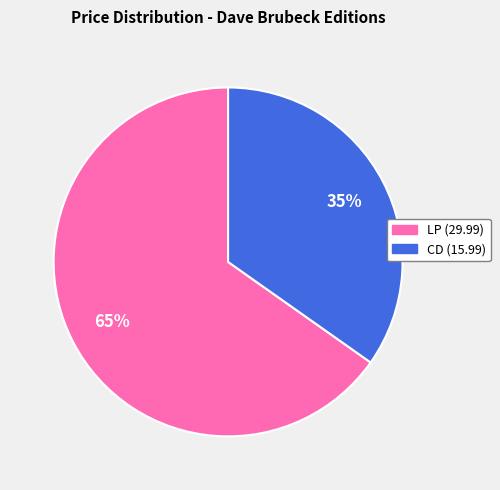

Is there any slice that represents more than half of the pie?

Yes